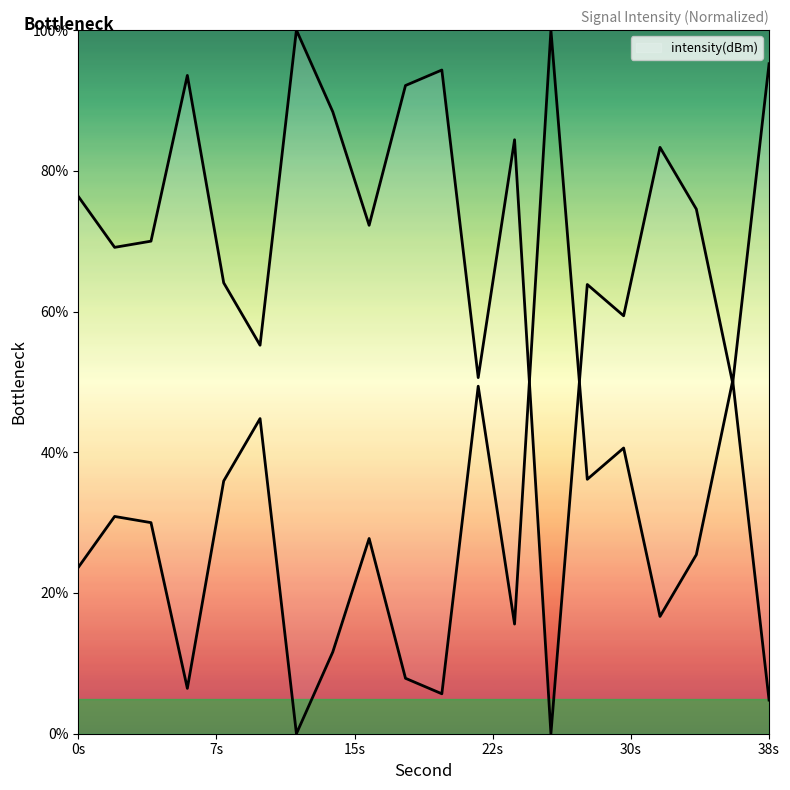

What is the change in value from 4 to 14?

+18.4